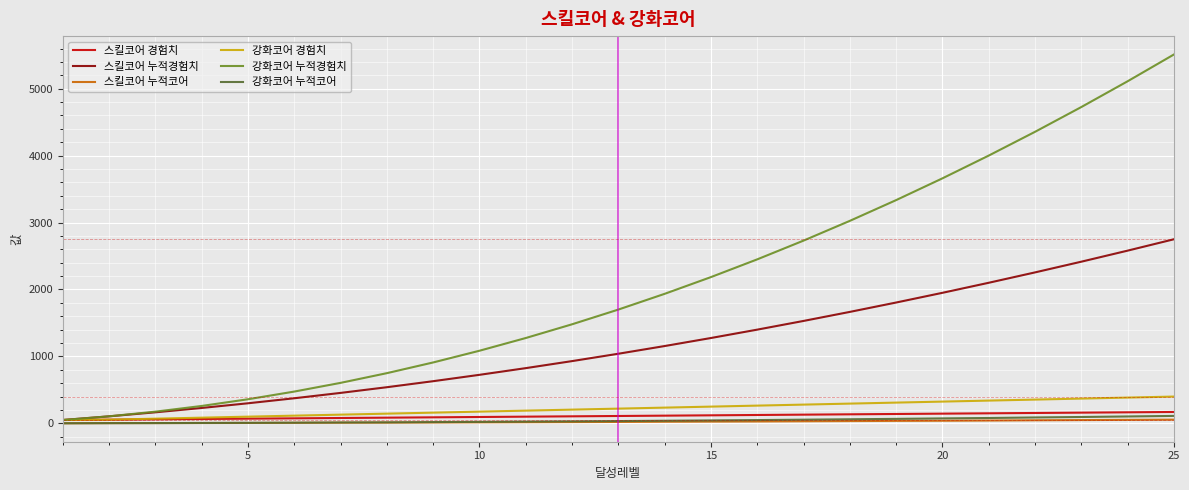

Count the number of data series in this chart.

6